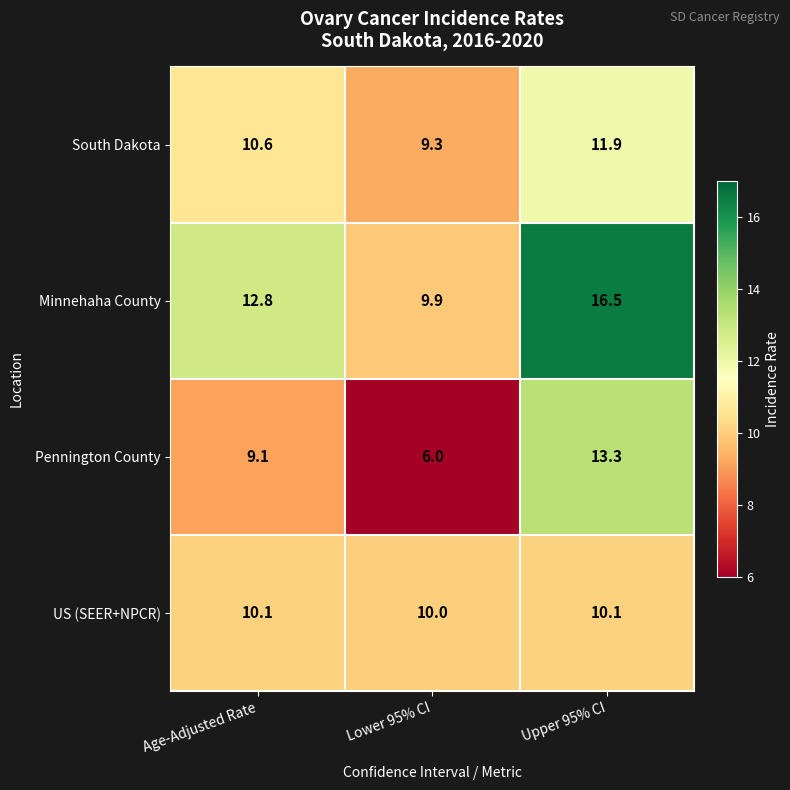

Is it true that Pennington County equals 13.3 at Upper 95% CI?

True